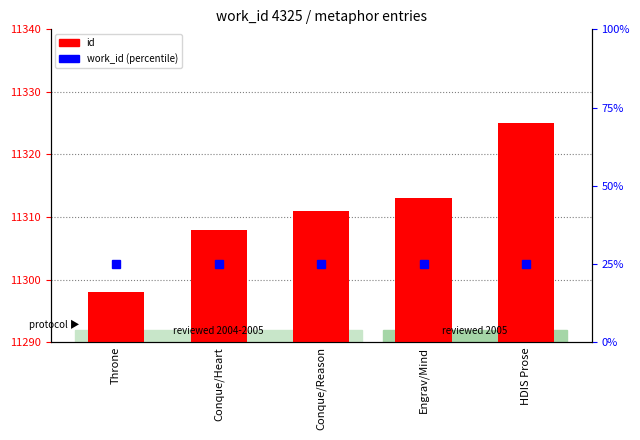

Reading left to right, what are all the values shown in this chart?

Throne=11298	Conque/Heart=11308	Conque/Reason=11311	Engrav/Mind=11313	HDIS Prose=11325